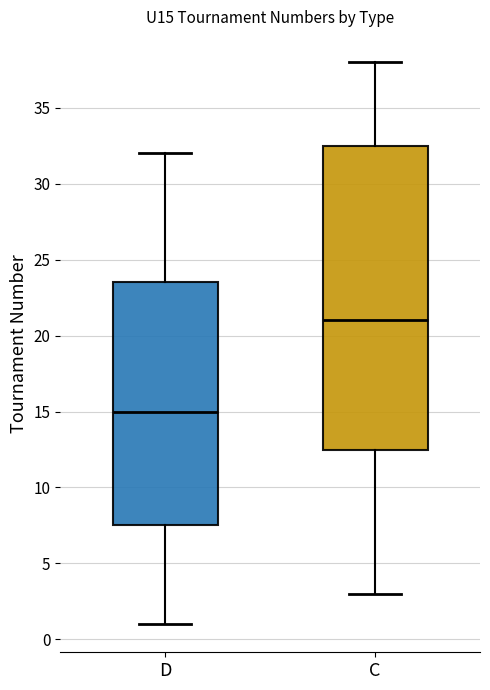

Reading left to right, read every box against the y-axis: the position of its median line, the range the box covers, and the ends of its whiskers. The values are not printed on the chart, so give them approximately, as read against the axis.

D: median 15.0, box 7.5 to 23.5, whiskers 1.0 to 32.0
C: median 21.0, box 12.5 to 32.5, whiskers 3.0 to 38.0